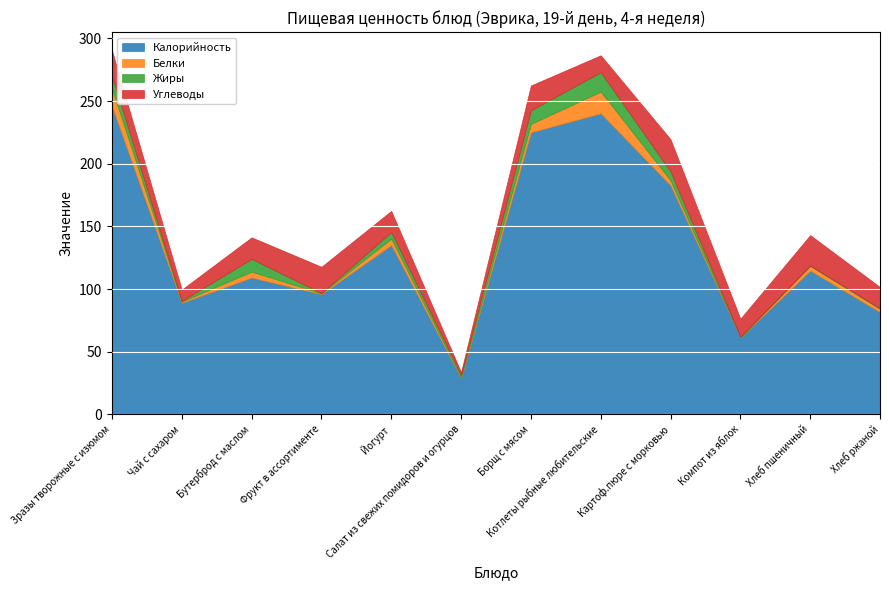

Is it true that Жиры equals 3.2 at Бутерброд с маслом?

False